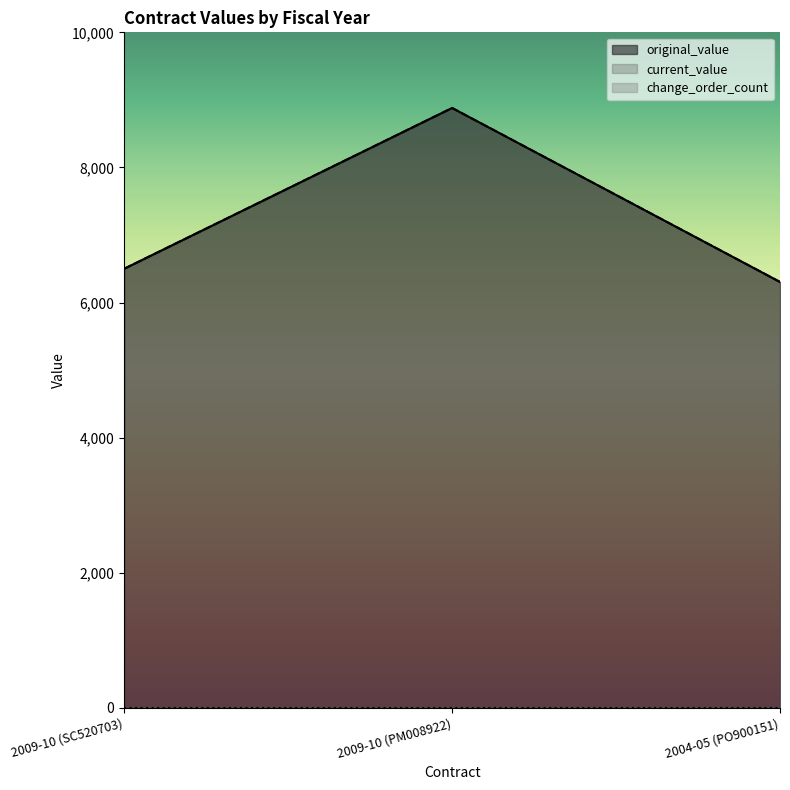

What position from the left is 2009-10 (PM008922)?

2